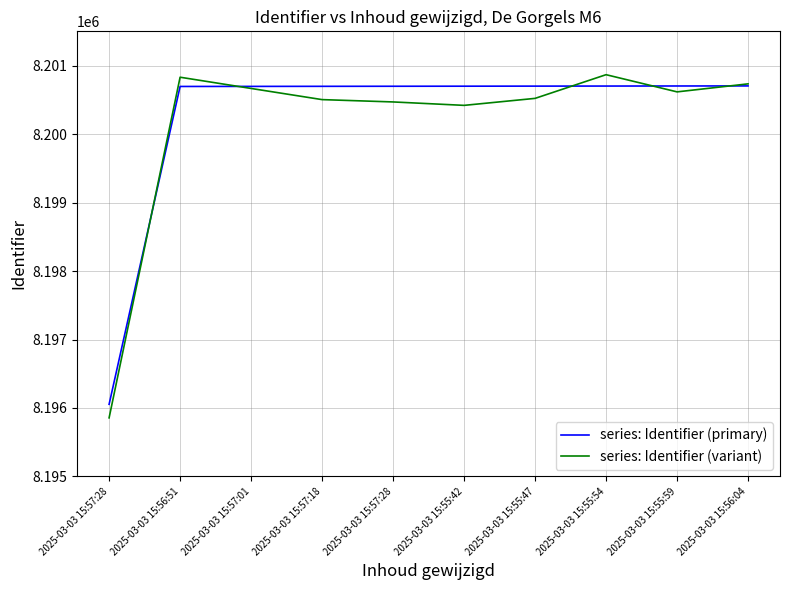

Which category has the lowest value in the series: Identifier (variant) series?

2025-03-03 15:57:28